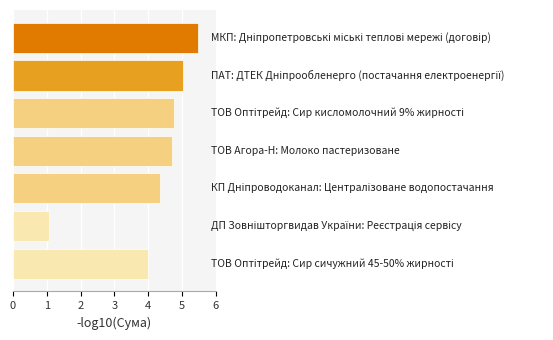

Reading top to bottom, what are all the values shown in this chart?

5.5	5.0	4.8	4.7	4.4	1.1	4.0